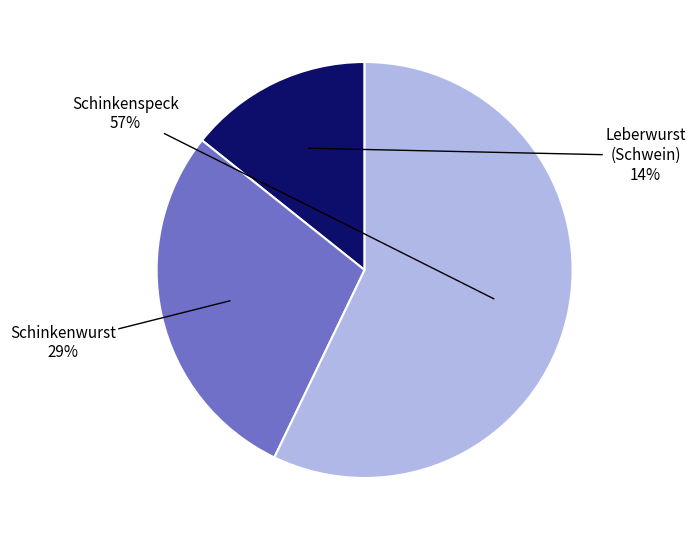

How many segments does this pie chart have?

3